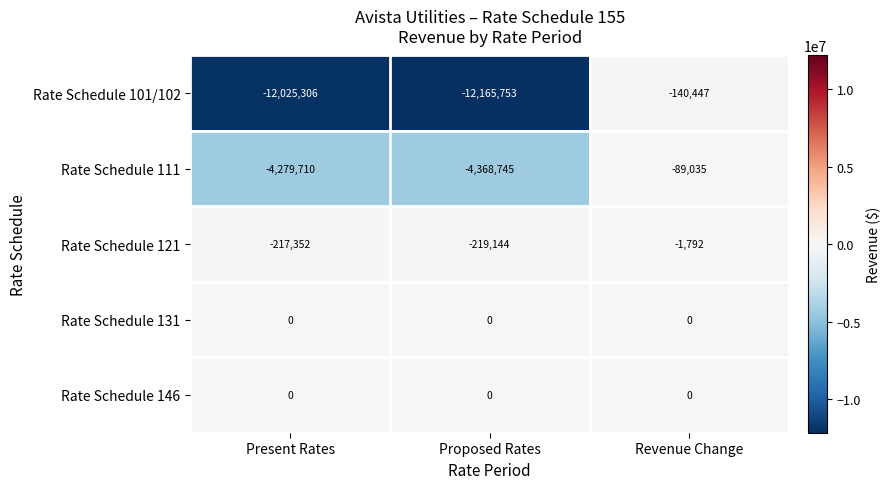

List the labels in order of Rate Schedule 101/102 value, largest first.

Revenue Change, Present Rates, Proposed Rates